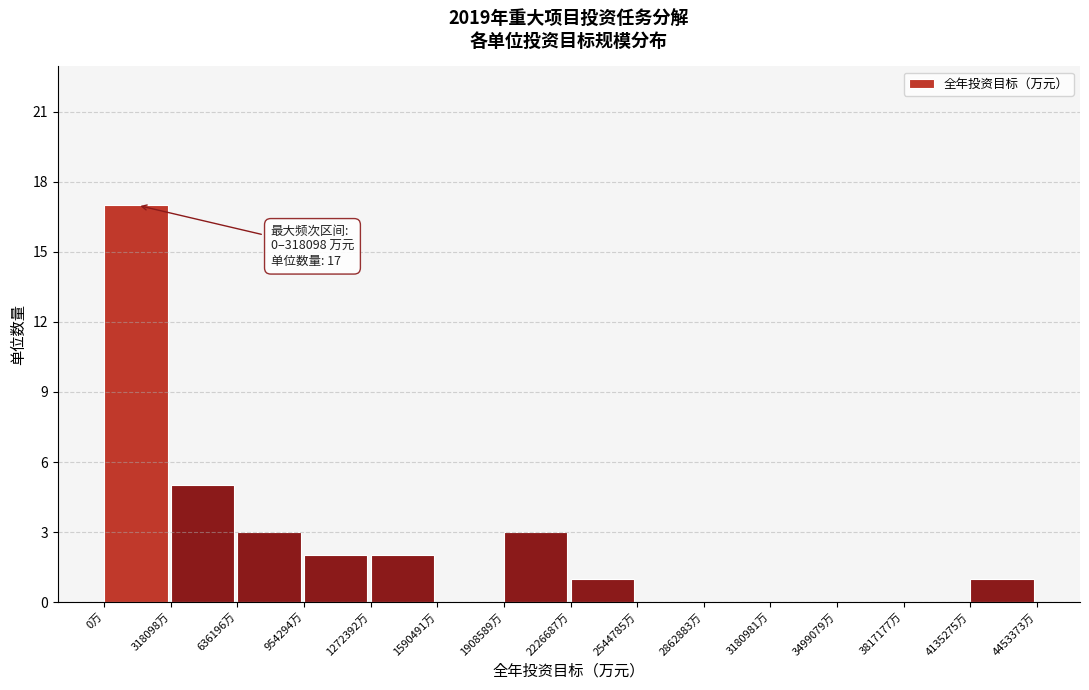

Which range on the x-axis has the tallest bar?

0 to 300000